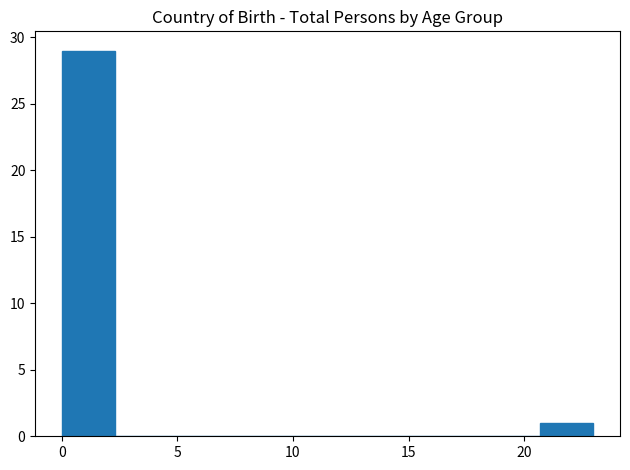

Reading left to right, list every bar in this chart as the range it spans on the x-axis followed by its height. Neither the bar edges nor the heights are printed on the chart, so give them approximately, as read against the axes.

0.0 to 2.3: 29
2.3 to 4.6: 0
4.6 to 6.9: 0
6.9 to 9.2: 0
9.2 to 11.5: 0
11.5 to 13.8: 0
13.8 to 16.1: 0
16.1 to 18.4: 0
18.4 to 20.7: 0
20.7 to 23.0: 1